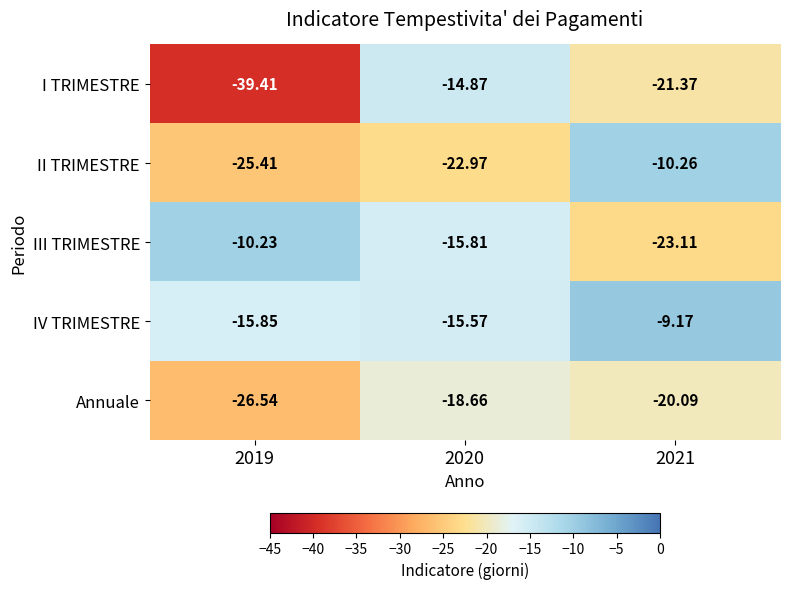

Which series has the largest range (max minus min)?

I TRIMESTRE